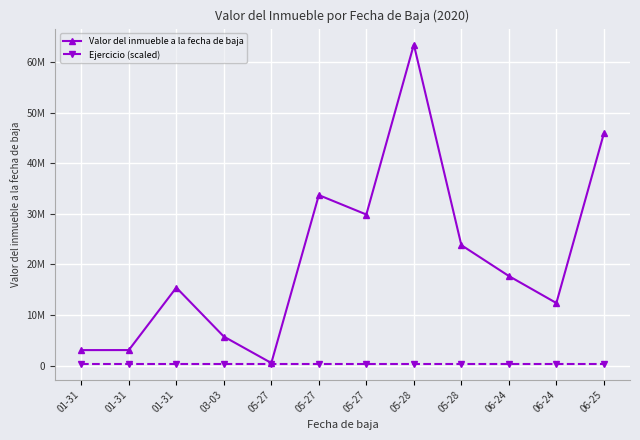

Between 05-27 and 06-24, which series saw the biggest shift?

Valor del inmueble a la fecha de baja